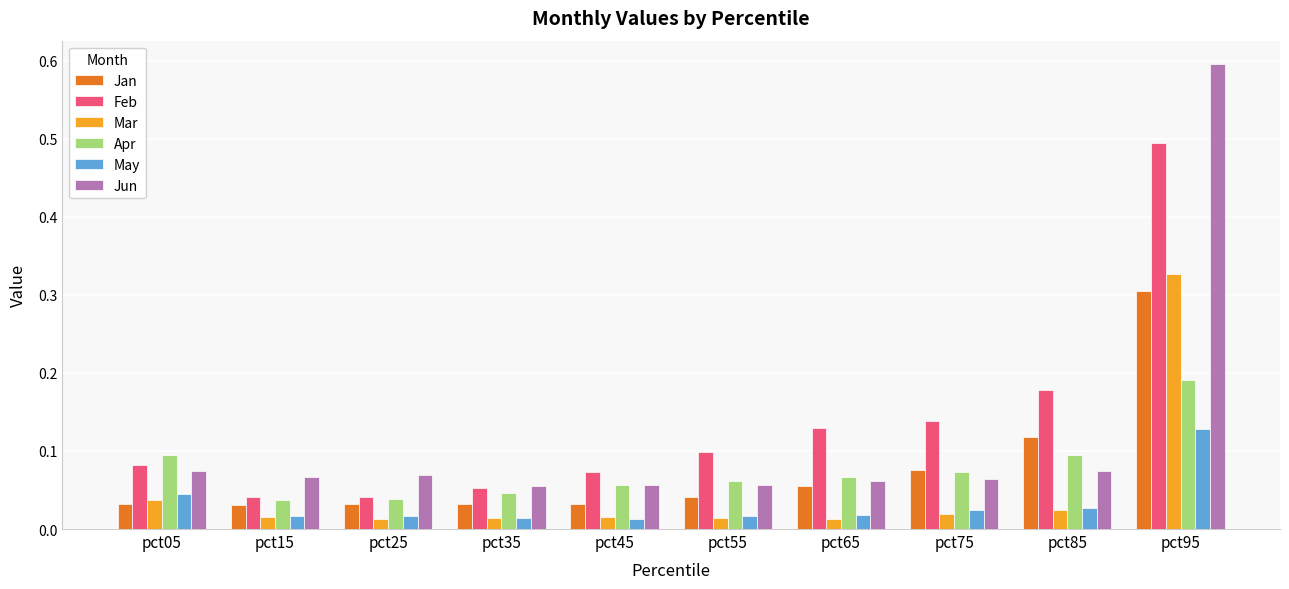

Which label corresponds to the largest value in the chart?

pct95